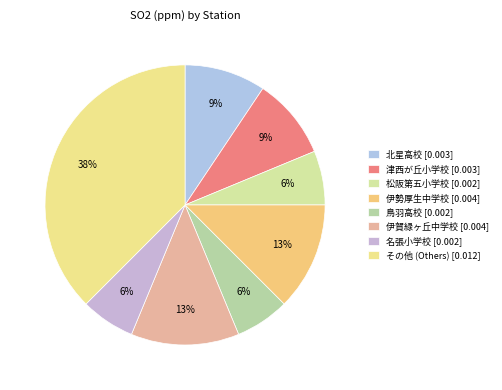

How many slices are in this pie chart?

8